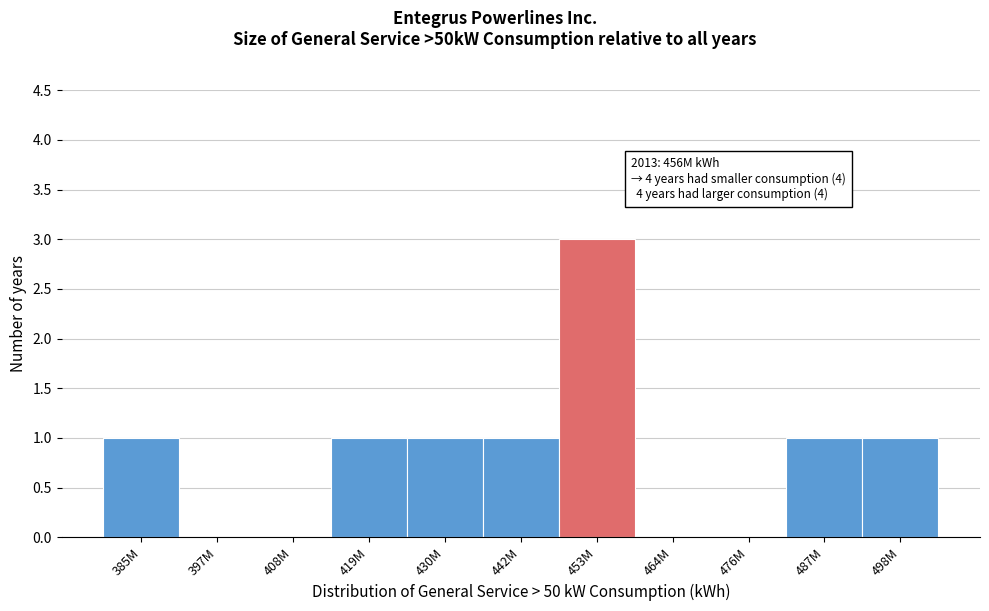

Reading left to right, what are all the values shown in this chart?

385M=1	397M=0	408M=0	419M=1	430M=1	442M=1	453M=3	464M=0	476M=0	487M=1	498M=1